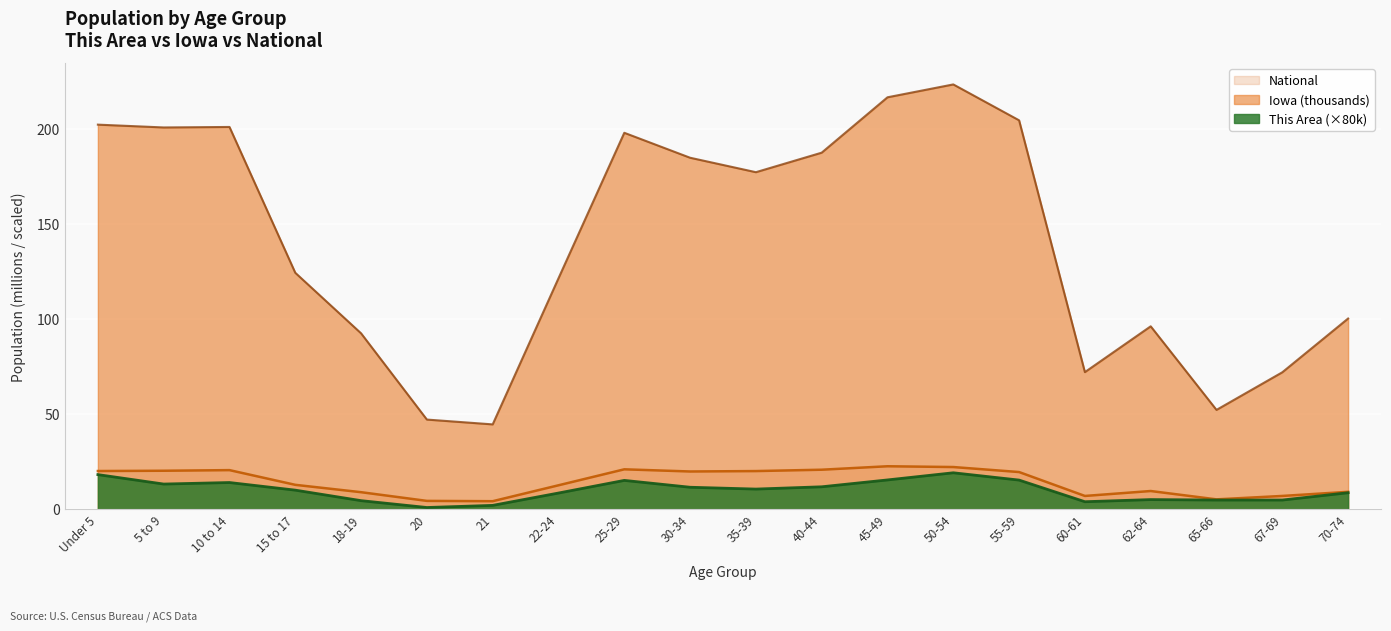

At which category does the chart reach its peak across all series?

50-54